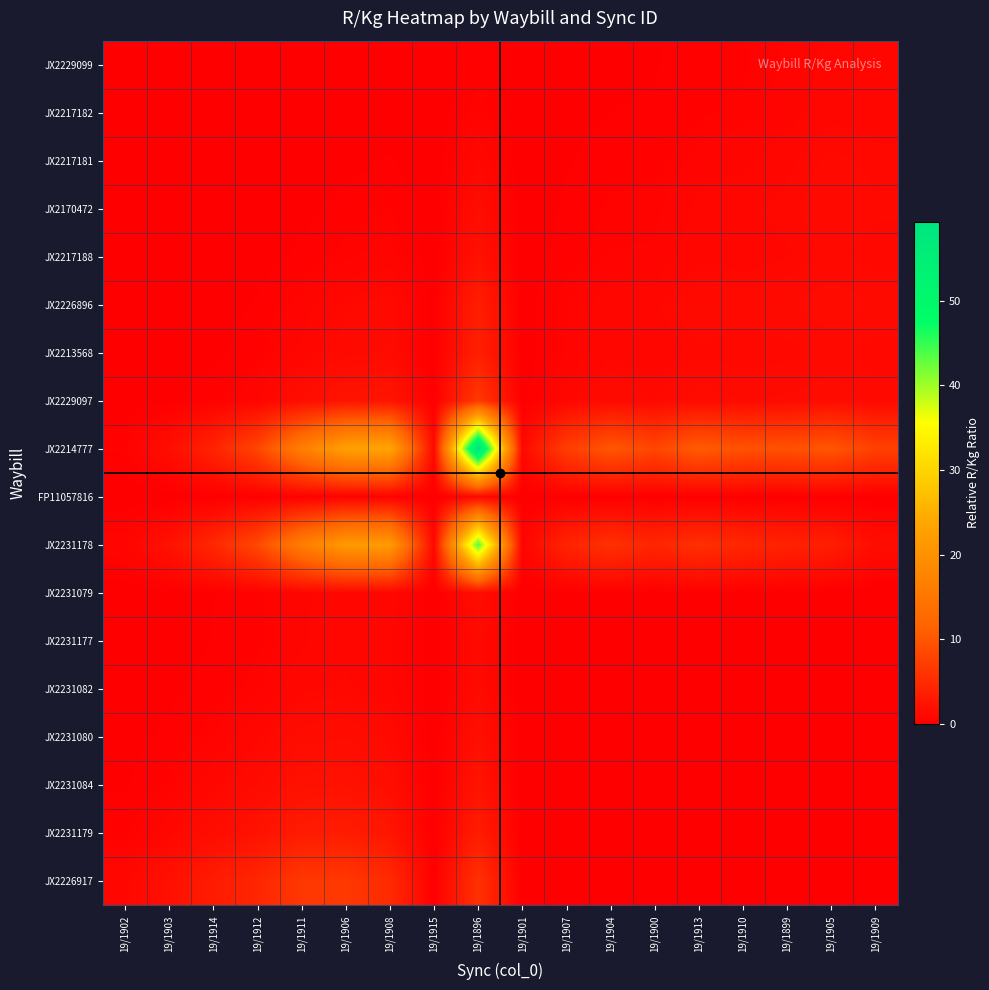

Which series has the largest range (max minus min)?

JX2214777